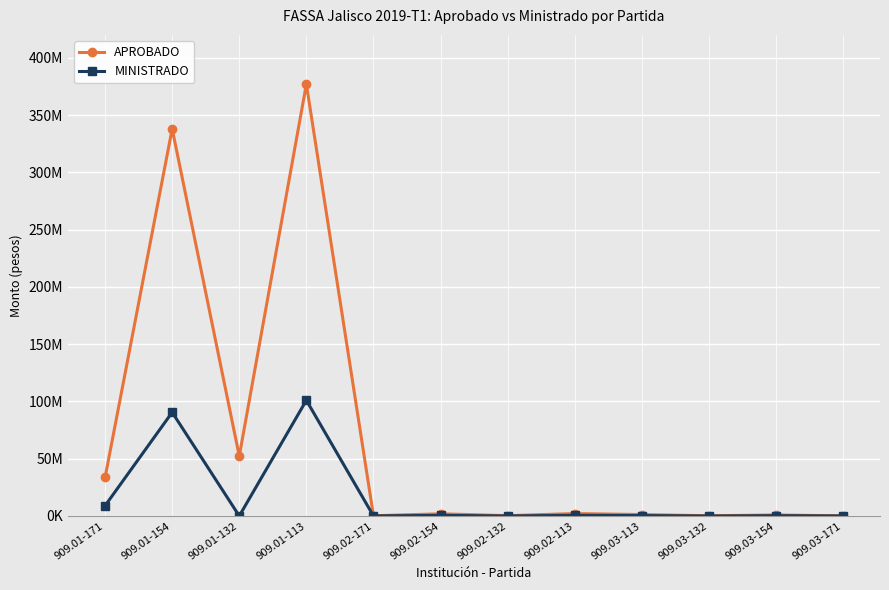

Is the value of MINISTRADO at 909.02-132 greater than the value of APROBADO at 909.01-113?

No